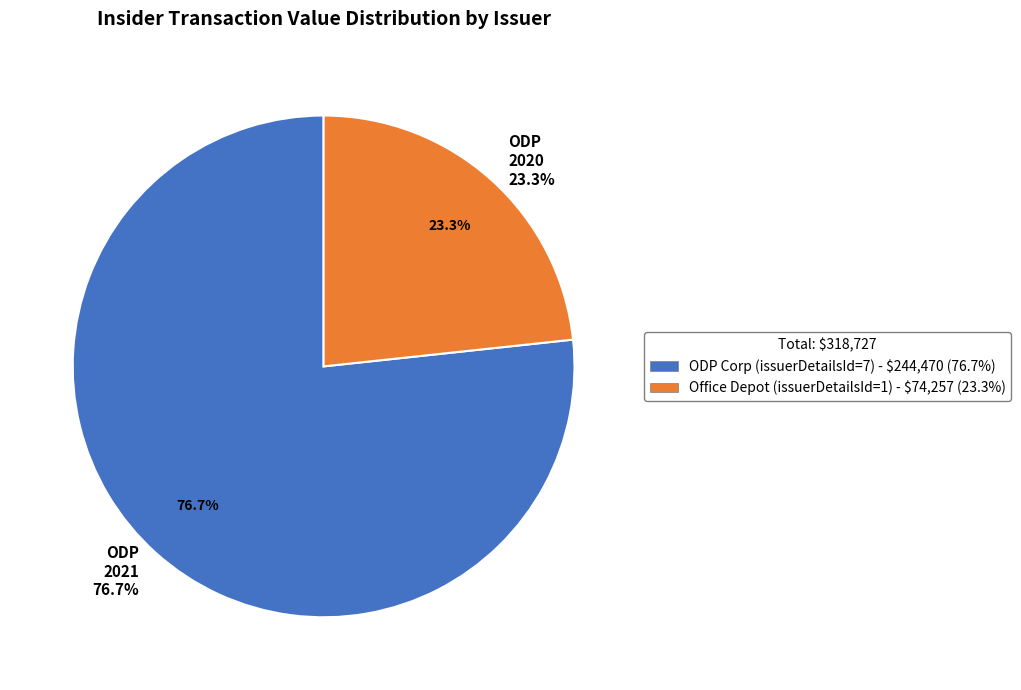

Rank the categories by value from highest to lowest.

issuerDetailsId=7 (ODP Corp 2021), issuerDetailsId=1 (Office Depot 2020)